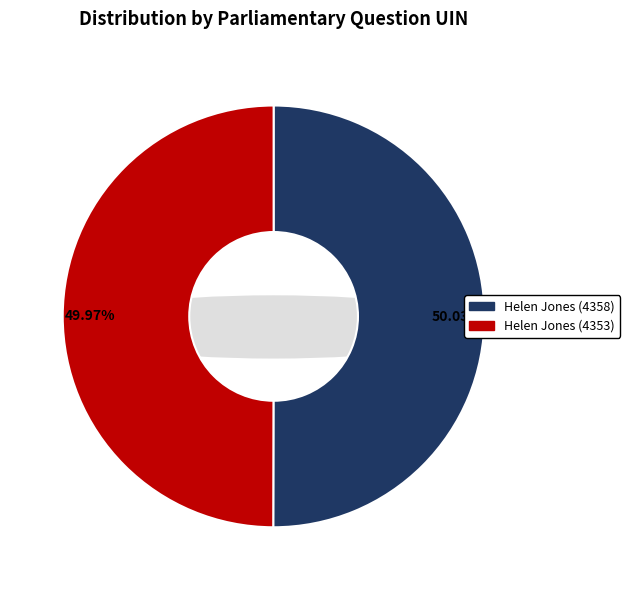

The Helen Jones (4358) slice represents 50% of the pie. True or false?

True